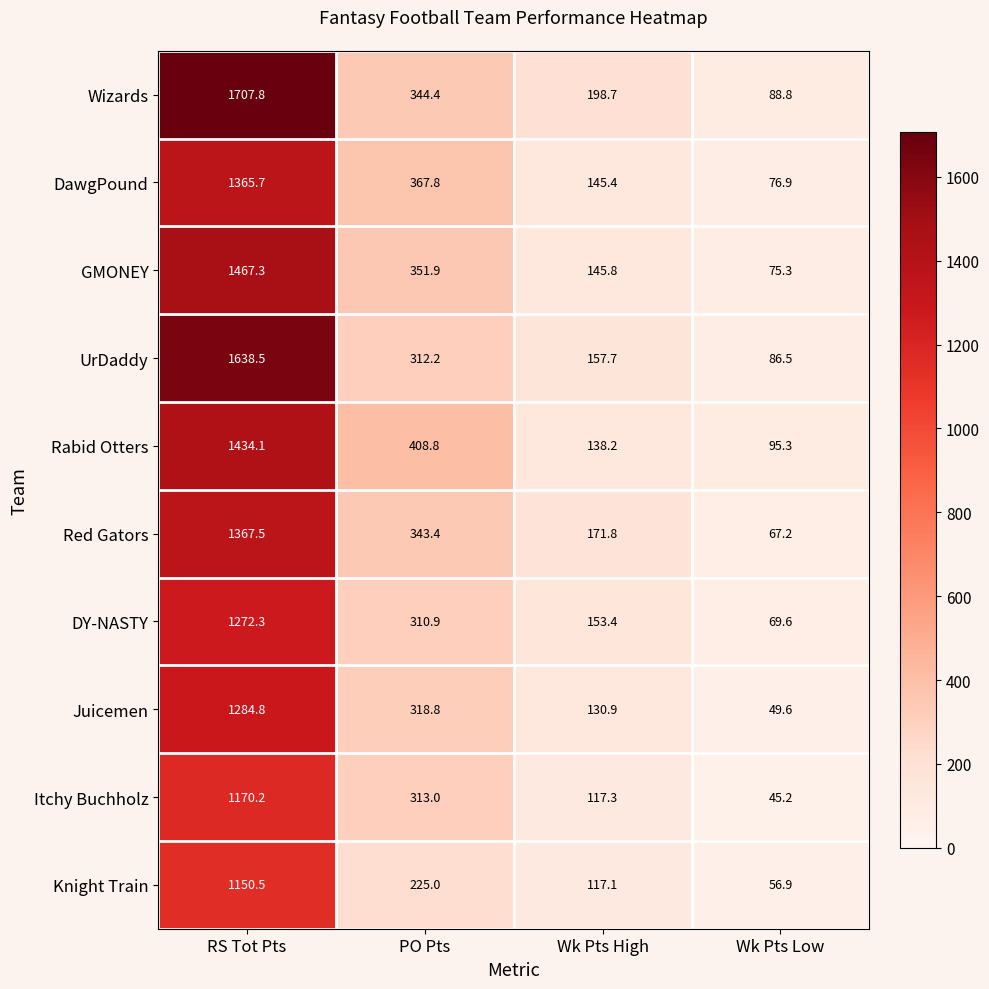

Which category has the highest value across all series?

RS Tot Pts